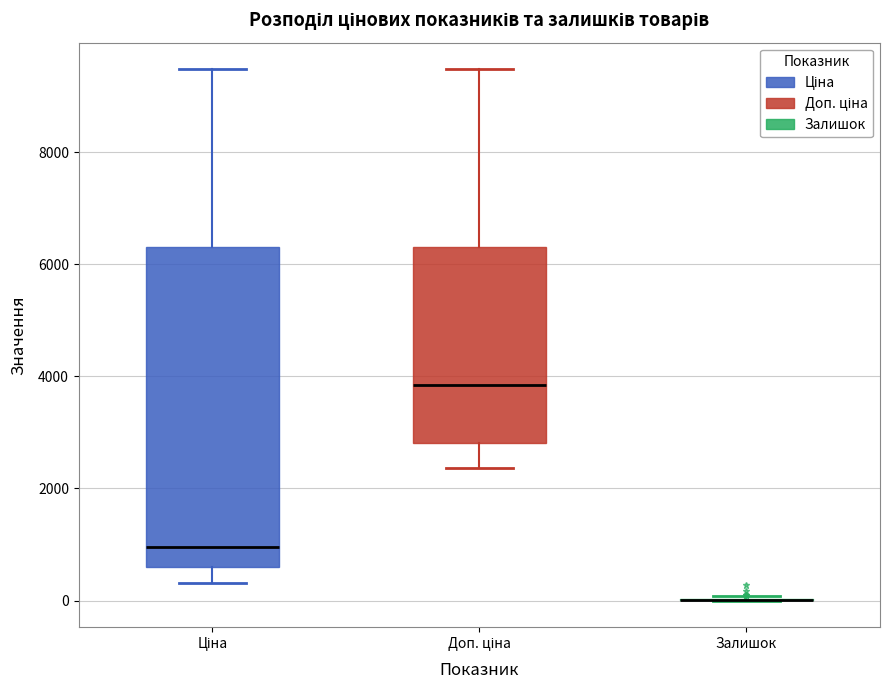

Reading left to right, transcribe this box plot: for each box, give where its median line is, the range the box spans, and where its two whiskers end, as read against the y-axis. The values are not printed on the chart, so give them approximately, as read against the axis.

Ціна: median 1000, box 600 to 6400, whiskers 400 to 9400
Доп. ціна: median 3800, box 2800 to 6400, whiskers 2400 to 9400
Залишок: box collapsed to a line at 0, whiskers 0 to 0